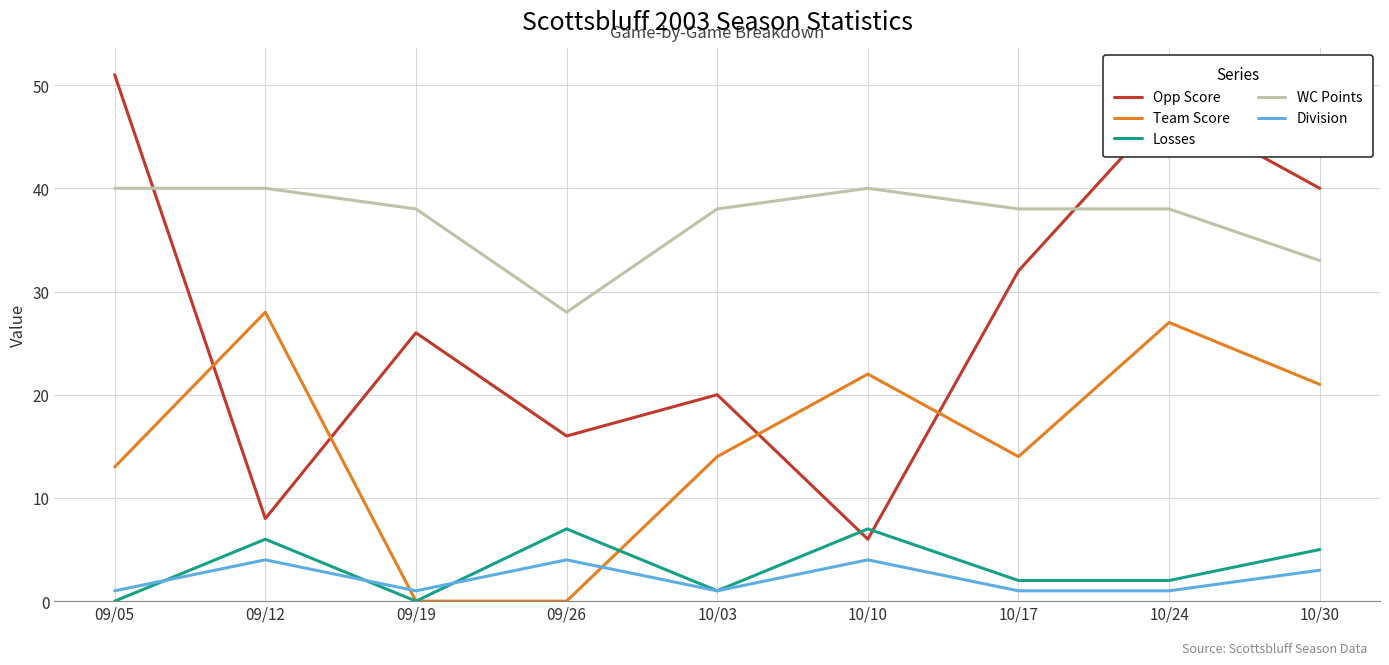

What is the approximate value of WC Points at 09/05, to the nearest 5?

40